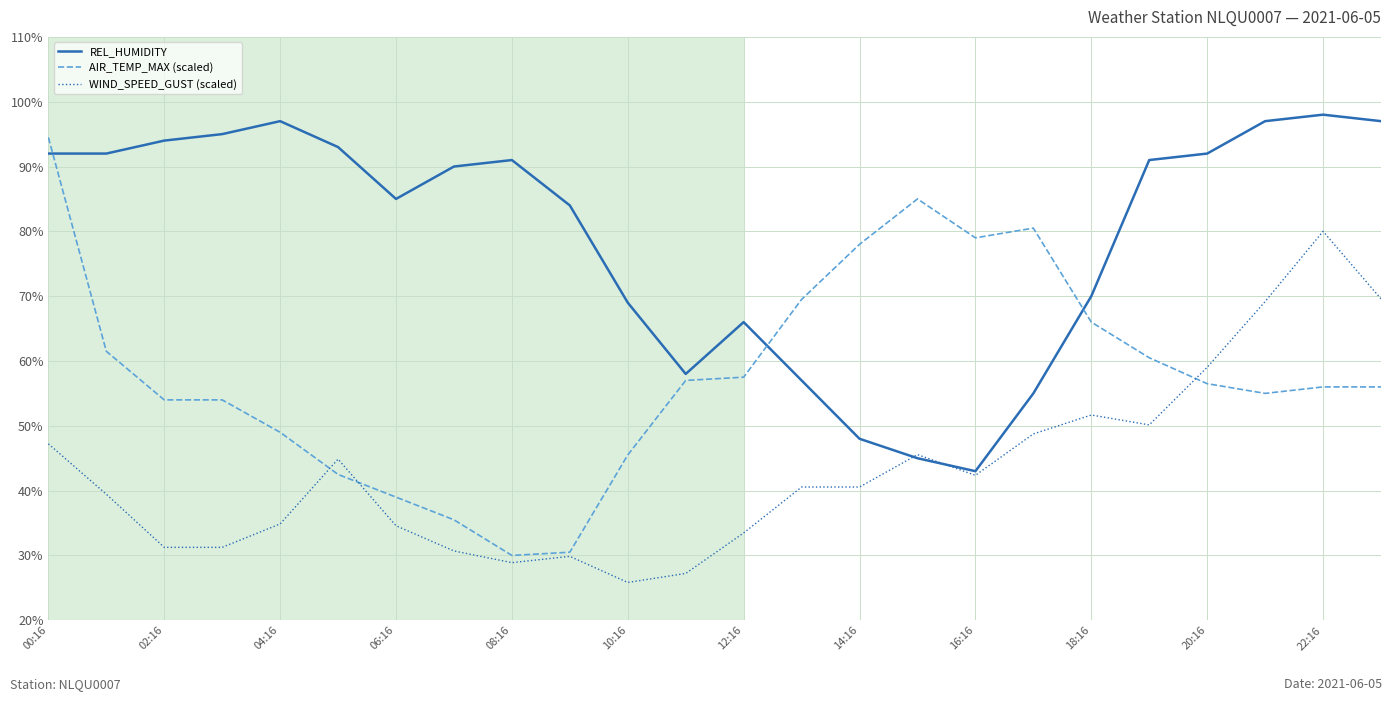

Which series has the largest total across all categories?

REL_HUMIDITY